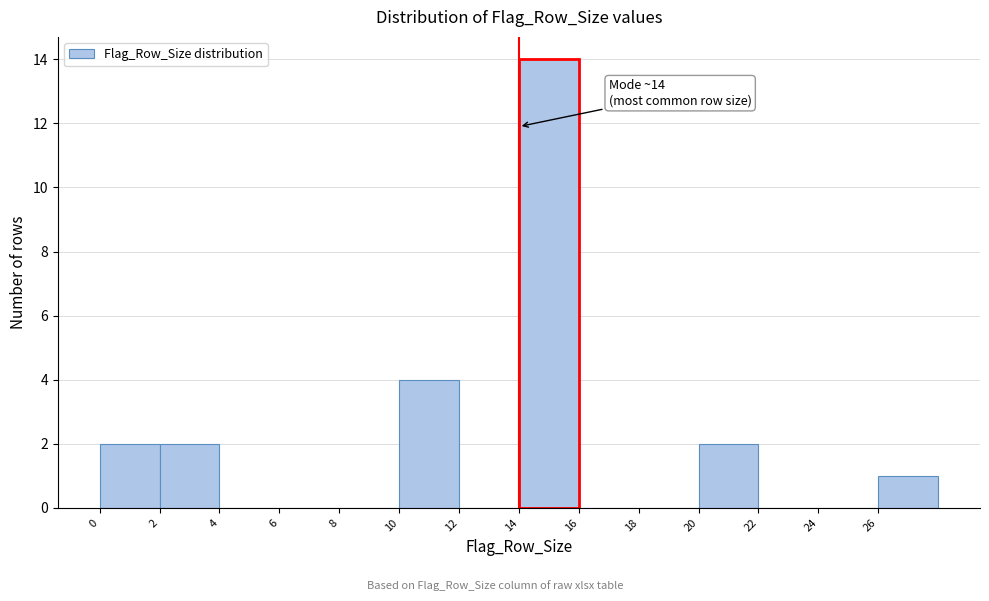

Which range on the x-axis has the tallest bar?

14 to 16